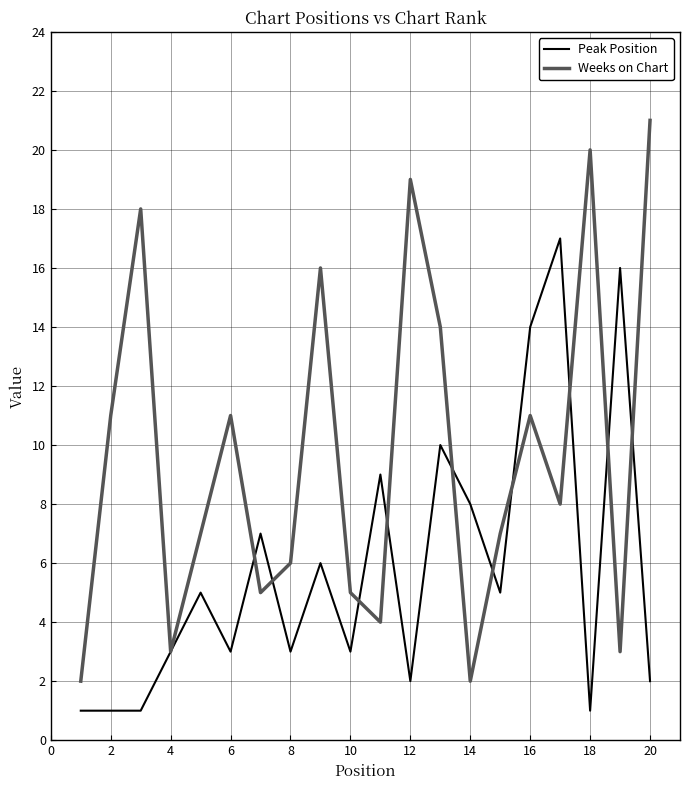

List the series in order of their overall mean, lowest first.

Peak Position, Weeks on Chart